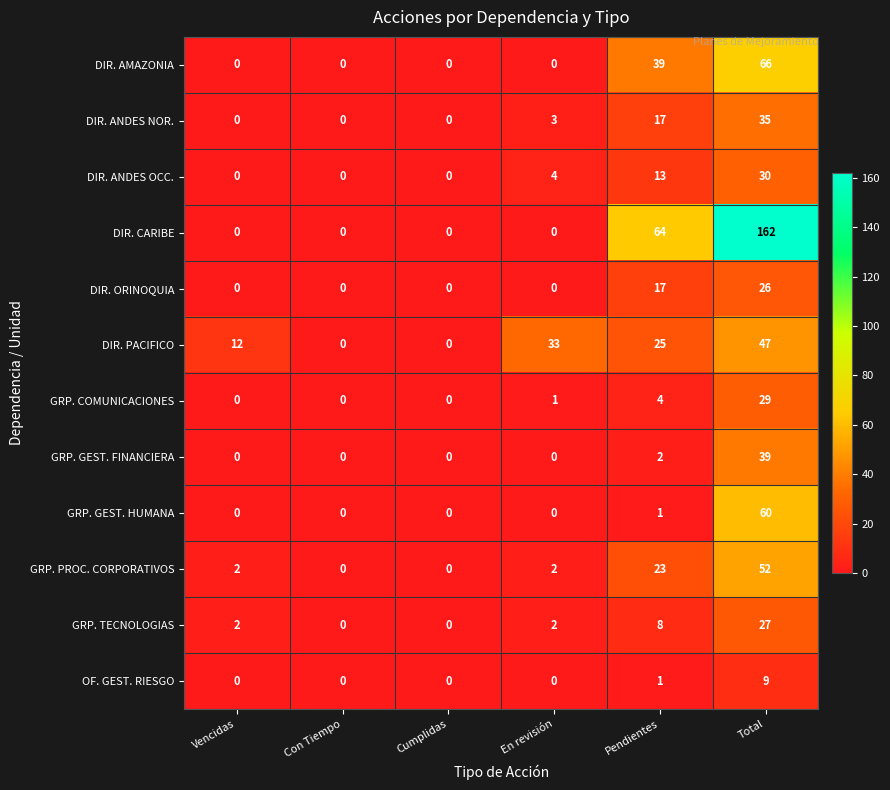

What is the average value of the DIR. PACIFICO series?

20